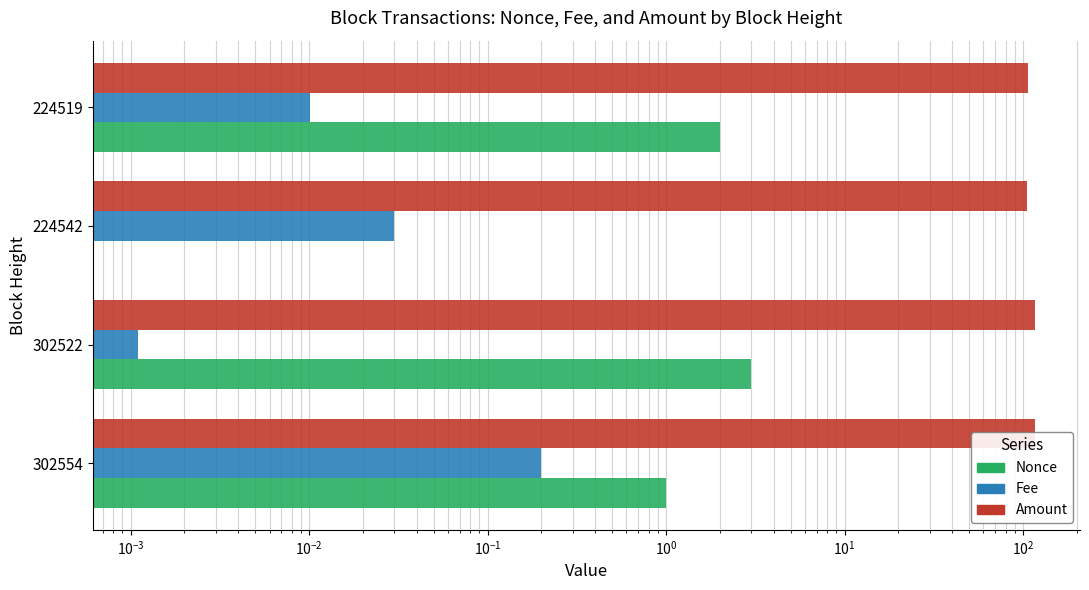

Reading left to right, transcribe all the data shown in this chart.

Nonce: 1.0	3.0	0.0	2.0
Fee: 0.2	0.0	0.0	0.0
Amount: 116.7	116.9	105.0	106.0